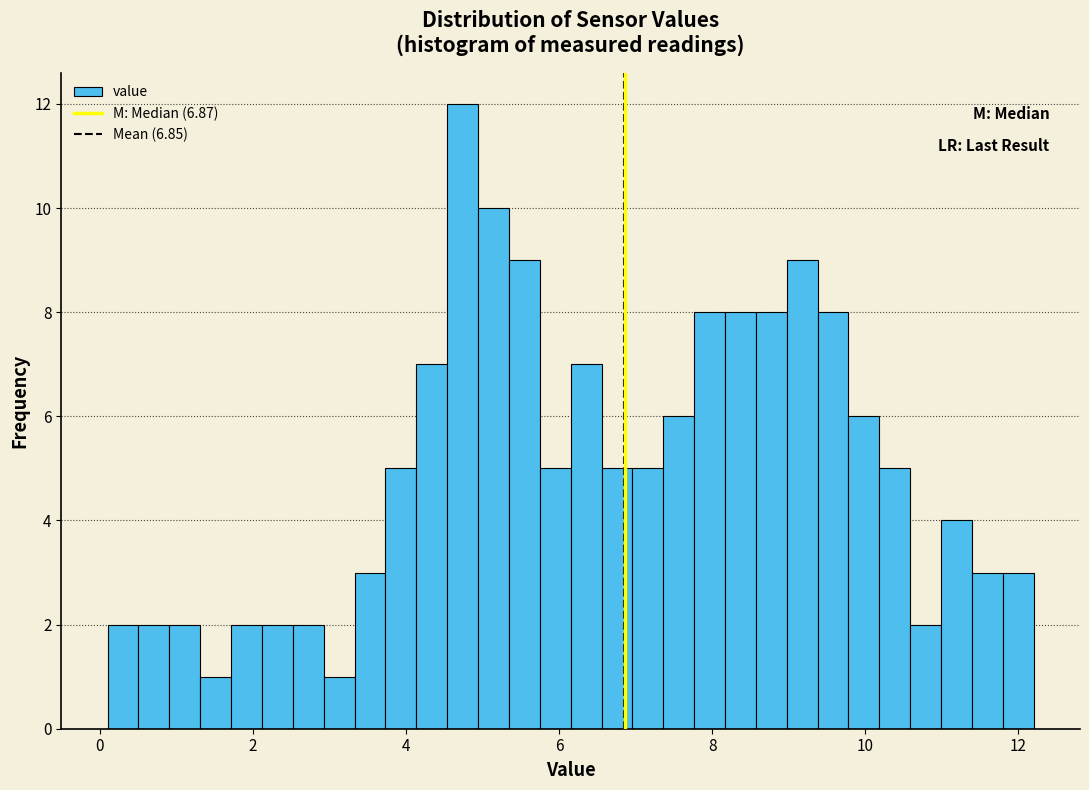

Around what value on the x-axis is the tallest bar? Give the approximate position of its centre, as read against the axis.

4.8